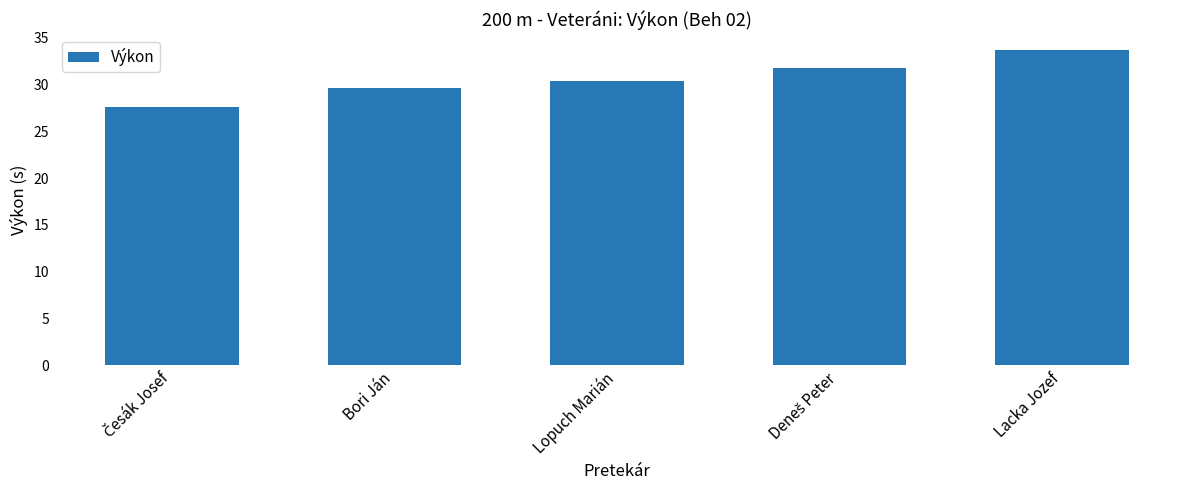

What is the value of the 5th bar from the left?

33.7